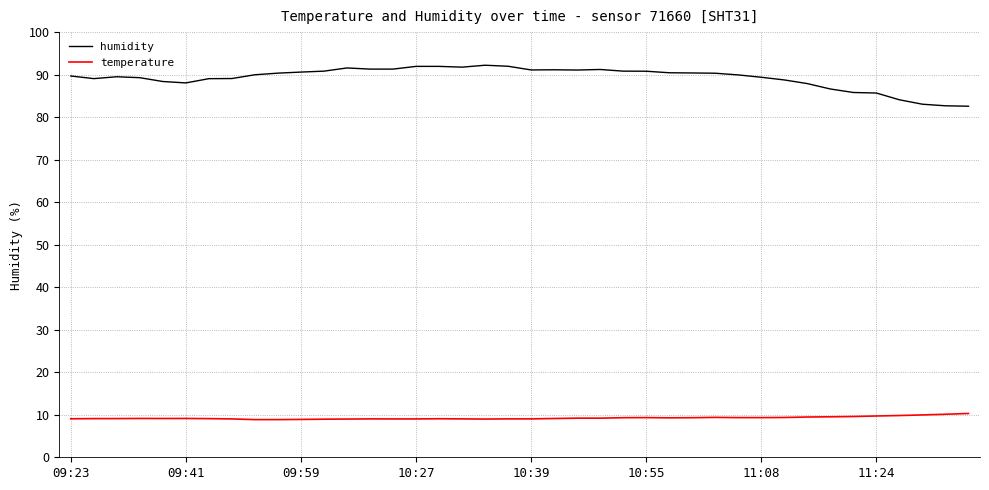

What is the smallest value displayed?

8.9